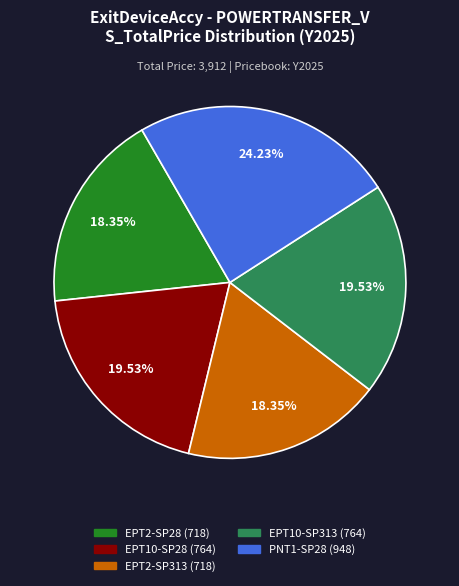

Is it true that EPT2-SP313 is 18% of the pie?

True